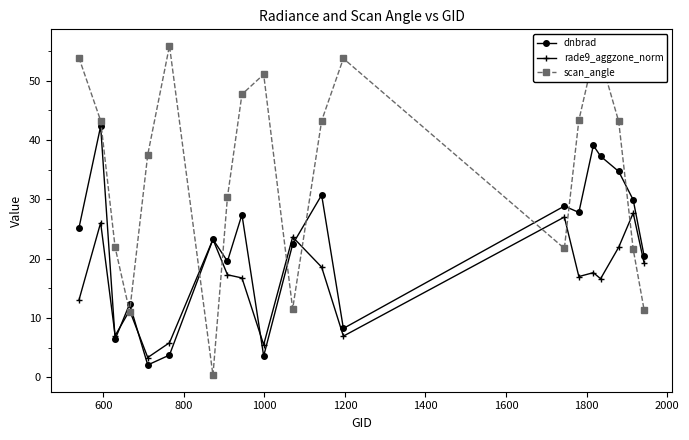

True or false: rade9_aggzone_norm has more than 0 interior local peaks.

True